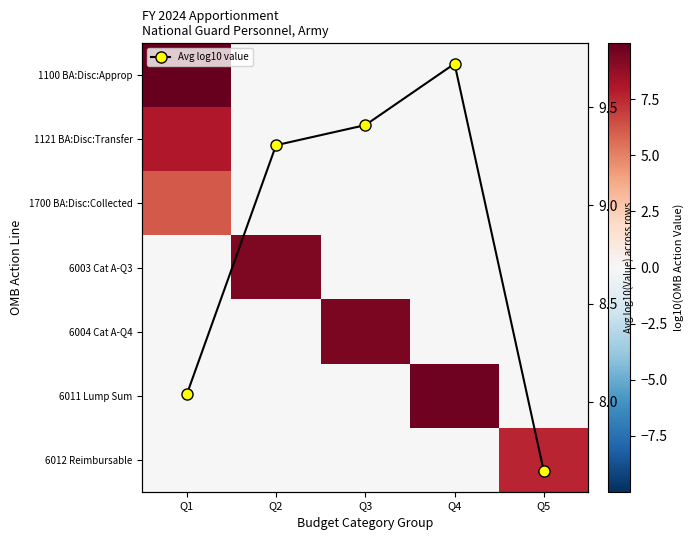

True or false: 1100 BA:Disc:Approp has a value of 13.3 at Q1.

False